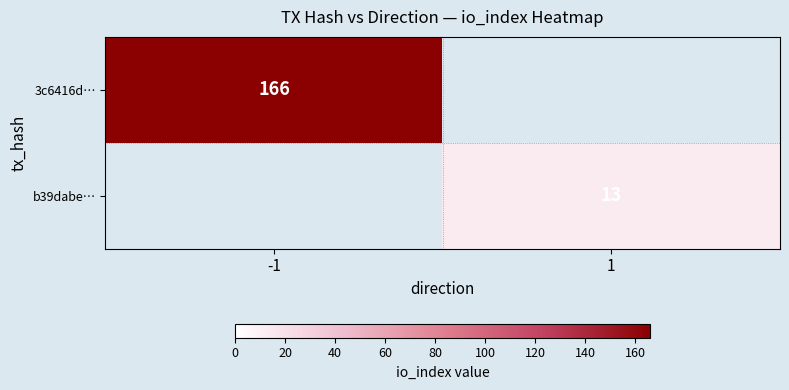

True or false: b39dabe… has a value of 19 at 1.

False